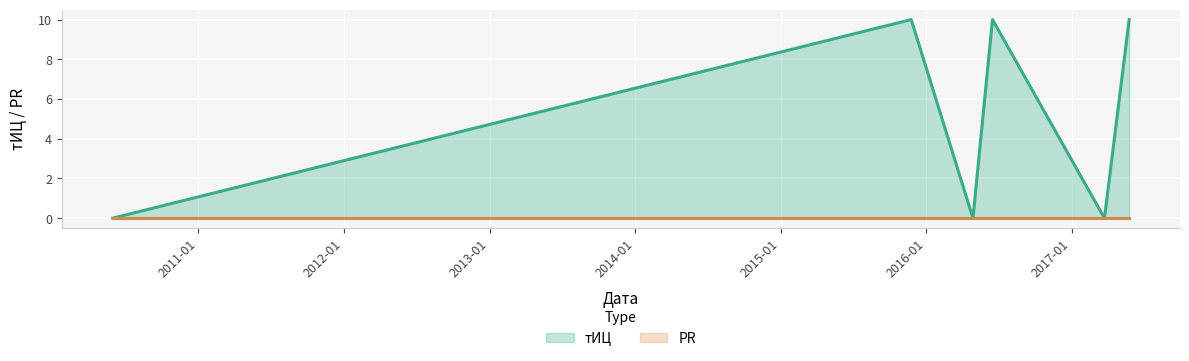

Which has a higher value, 2016-04-28 or 2017-05-25?

2017-05-25